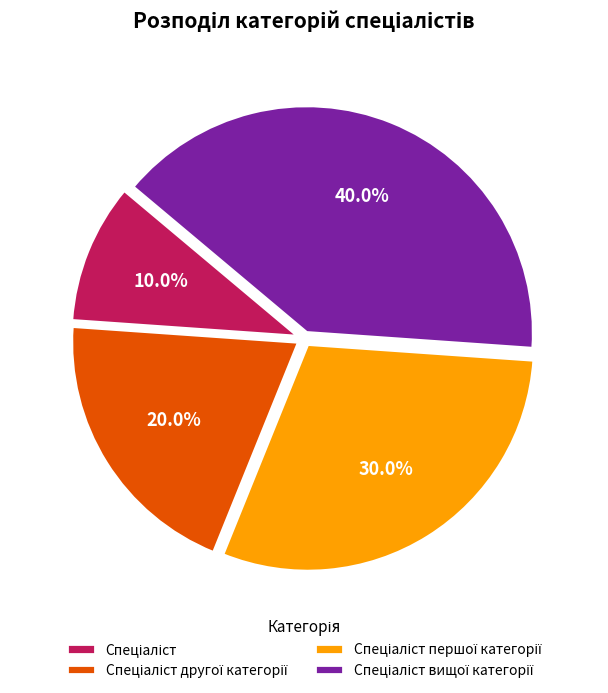

Is there any slice that represents more than half of the pie?

No